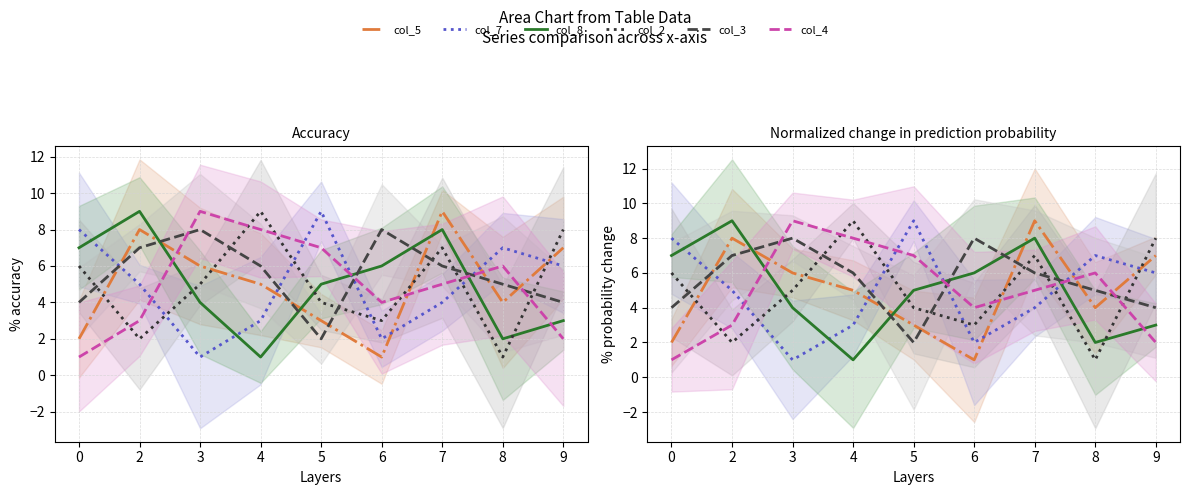

List the series in order of their peak value, highest first.

col_5, col_7, col_8, col_2, col_4, col_3